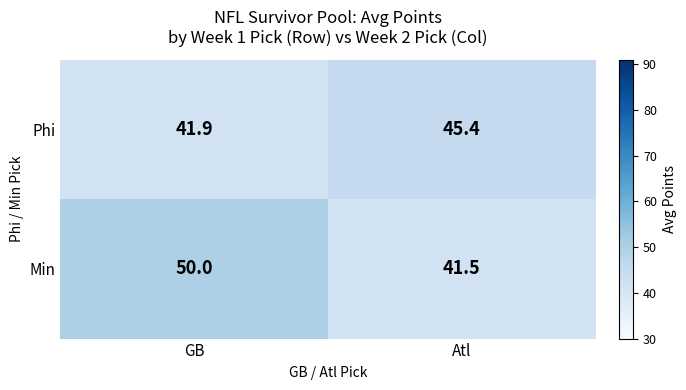

Between GB and Atl, which series saw the biggest shift?

Min